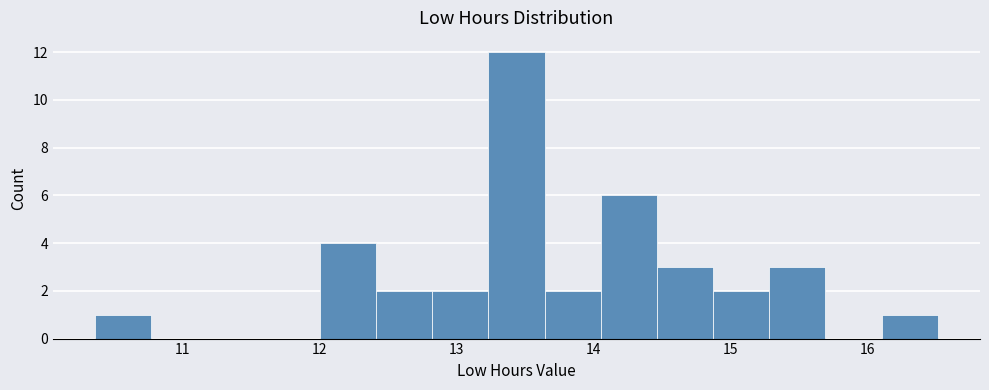

Over which range of the x-axis is the bar tallest?

13.23 to 13.64